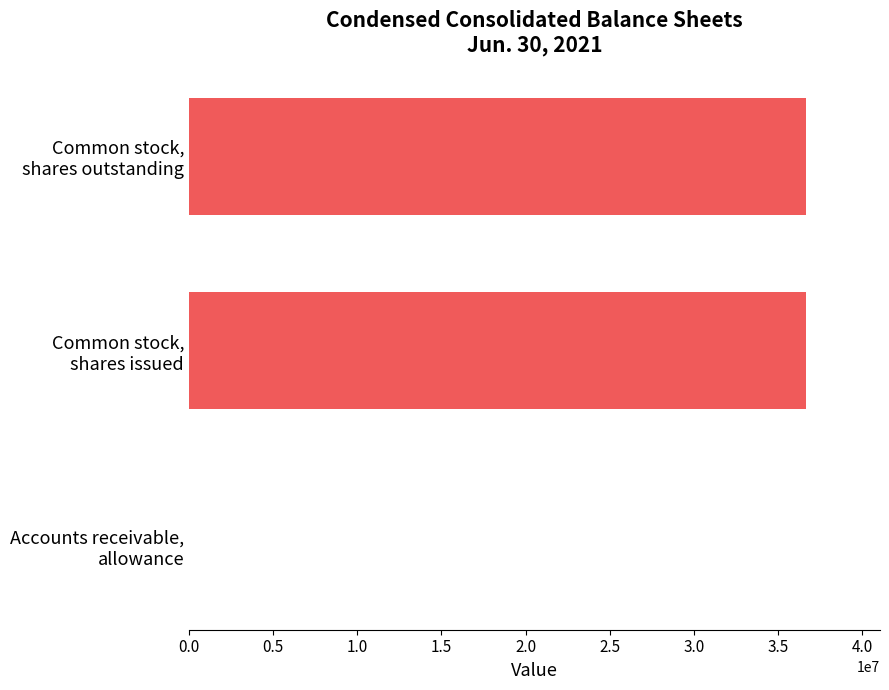

What is the maximum value shown in the chart?

36666966